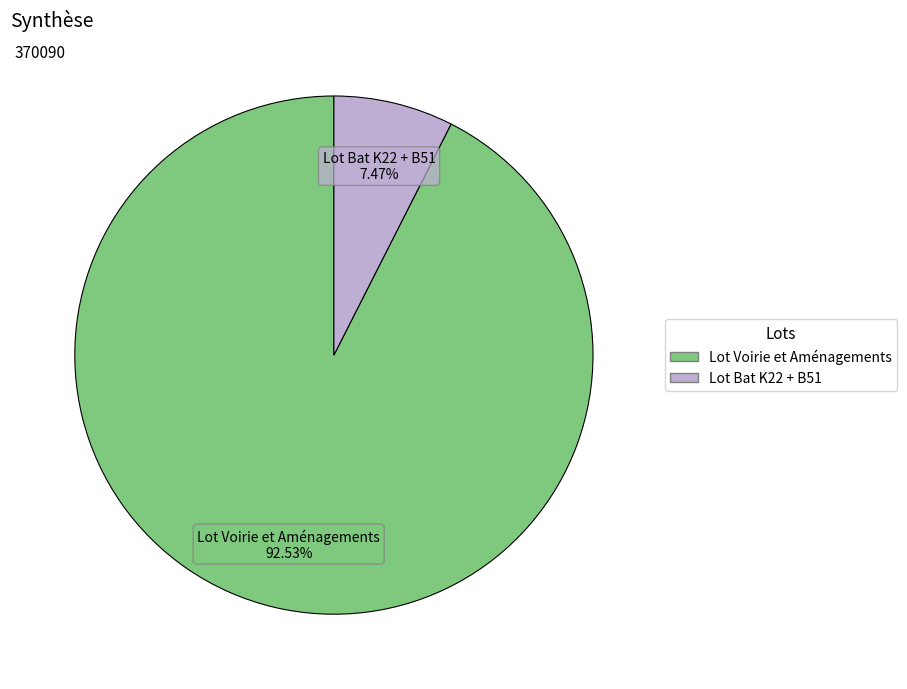

What percentage is the Lot Bat K22 + B51 slice, to the nearest percent?

7%